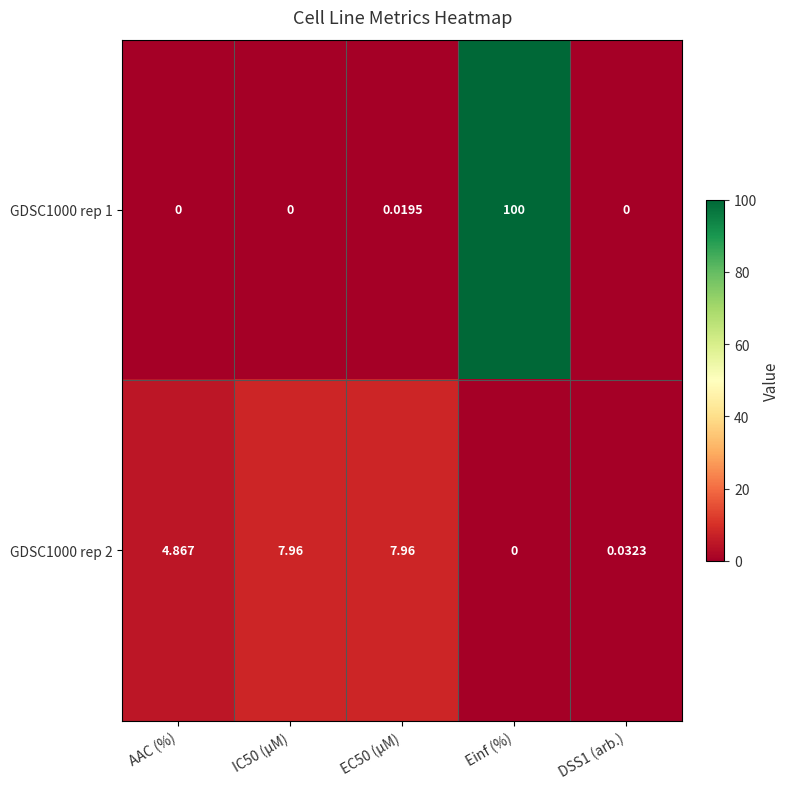

Where is GDSC1000 rep 2 nearest to the value 3?

AAC (%)